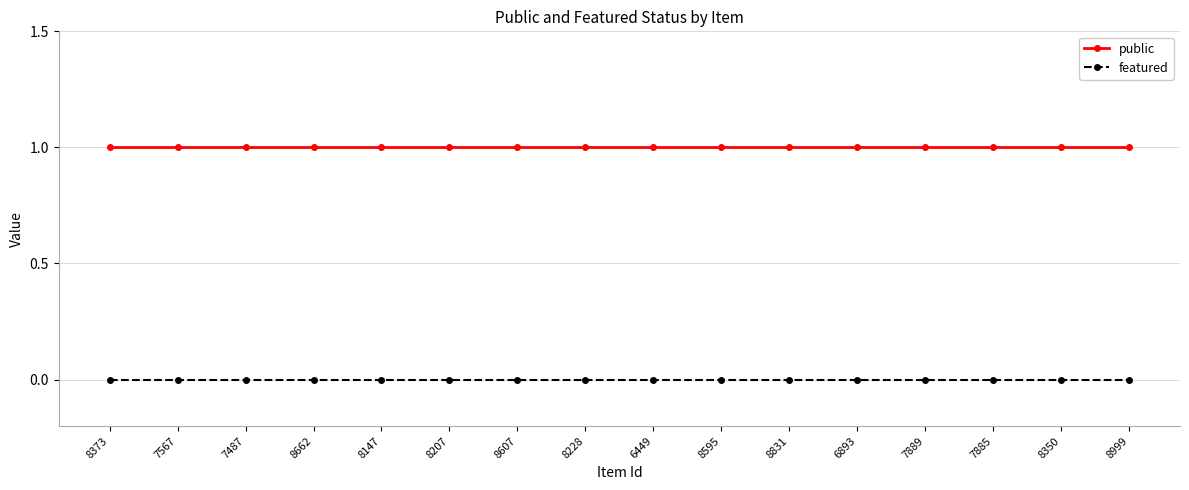

The value of public at 8373 is 0. True or false?

False